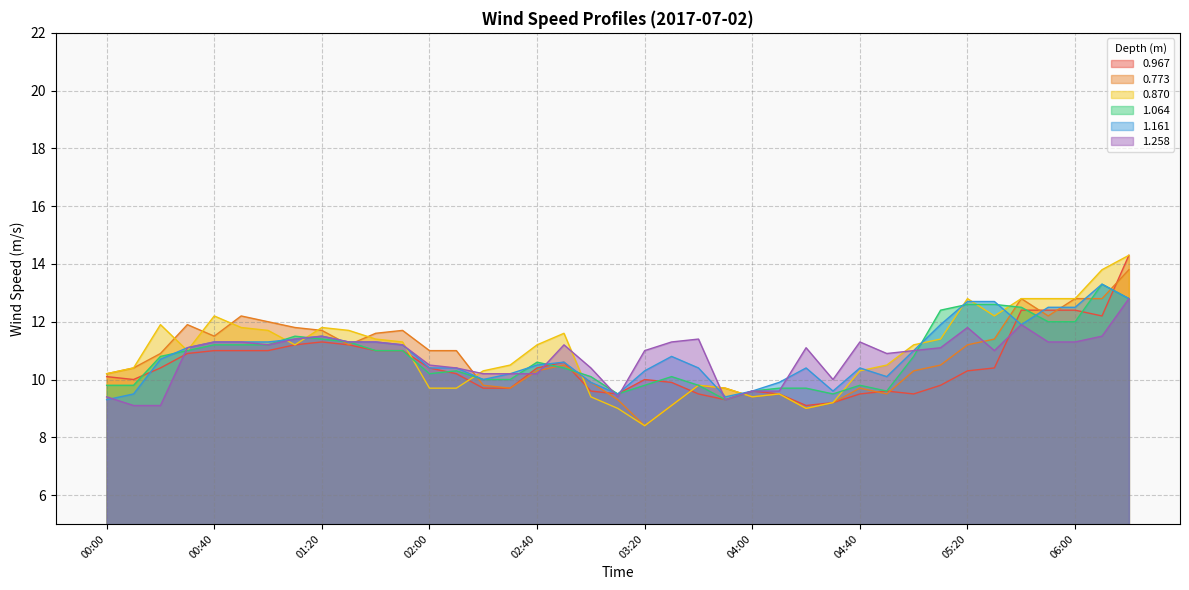

Between 02:20 and 04:40, which is larger?

02:20